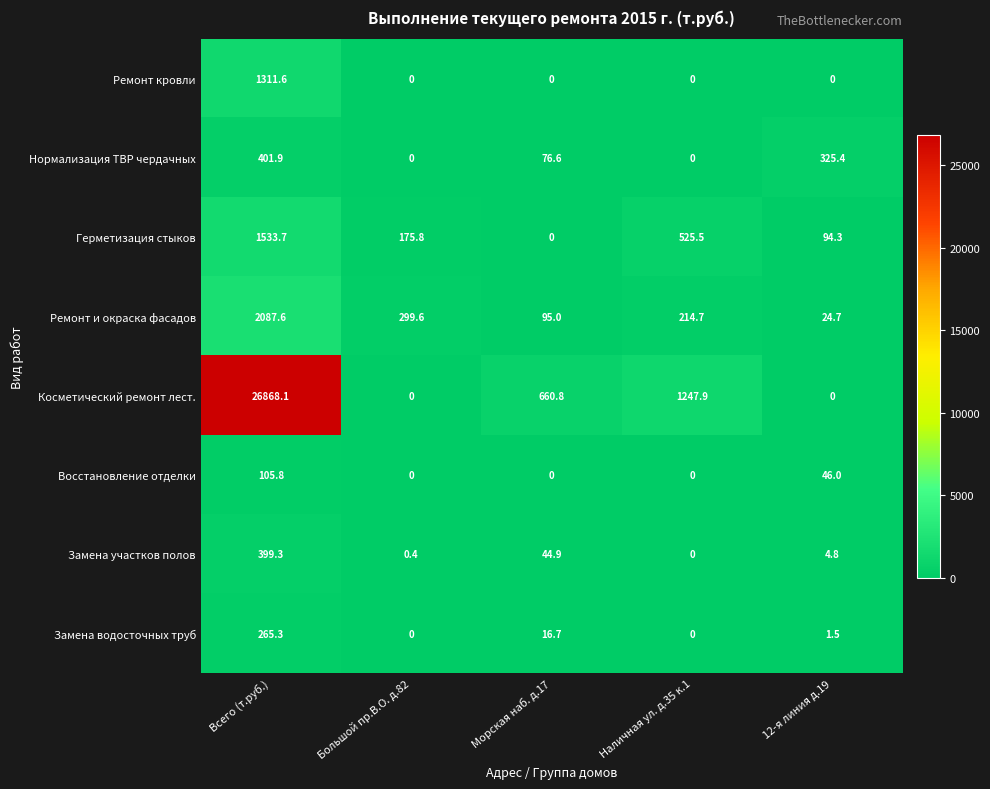

At Всего (т.руб.), list the series in order from smallest to largest.

Восстановление отделки, Замена водосточных труб, Замена участков полов, Нормализация ТВР чердачных, Ремонт кровли, Герметизация стыков, Ремонт и окраска фасадов, Косметический ремонт лест.